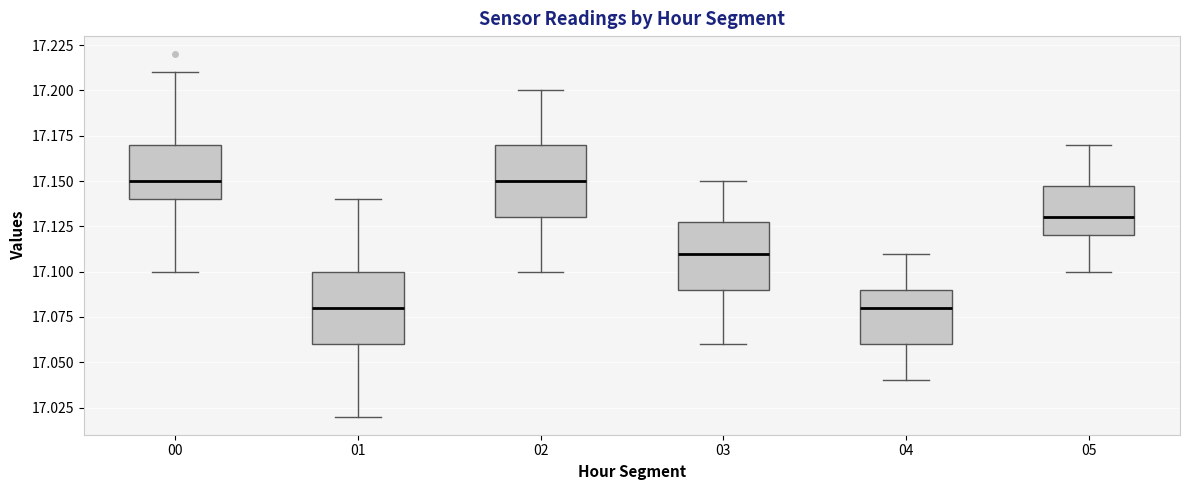

Reading left to right, read every box against the y-axis: the position of its median line, the range the box covers, and the ends of its whiskers. The values are not printed on the chart, so give them approximately, as read against the axis.

00: median 17.15, box 17.14 to 17.17, whiskers 17.10 to 17.21
01: median 17.08, box 17.06 to 17.10, whiskers 17.02 to 17.14
02: median 17.15, box 17.13 to 17.17, whiskers 17.10 to 17.20
03: median 17.11, box 17.09 to 17.13, whiskers 17.06 to 17.15
04: median 17.08, box 17.06 to 17.09, whiskers 17.04 to 17.11
05: median 17.13, box 17.12 to 17.15, whiskers 17.10 to 17.17